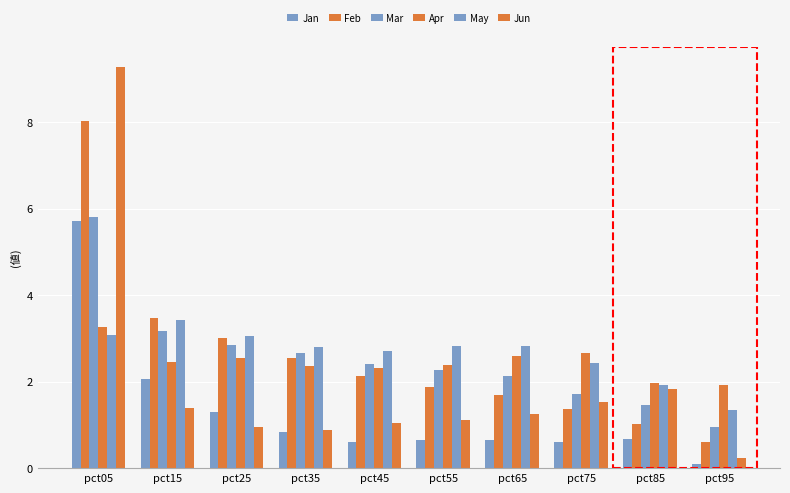

What value does the Jun series have at pct75?

1.5